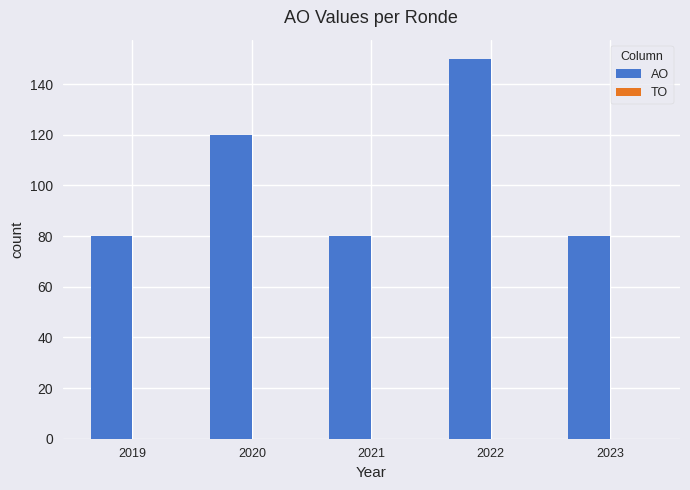

What is the sum of all values?

510